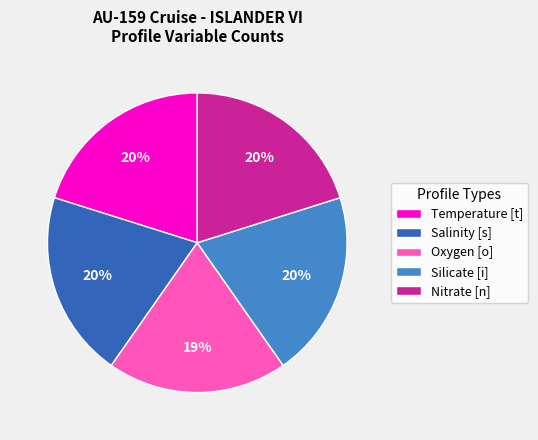

To the nearest percent, what percentage of the pie is Nitrate [n]?

20%